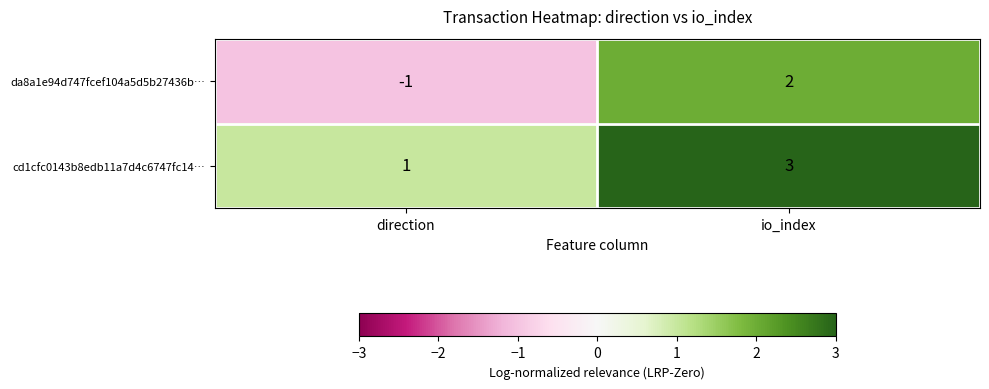

Rank the series at direction from lowest to highest value.

da8a1e94d747fcef104a5d5b27436b…, cd1cfc0143b8edb11a7d4c6747fc14…